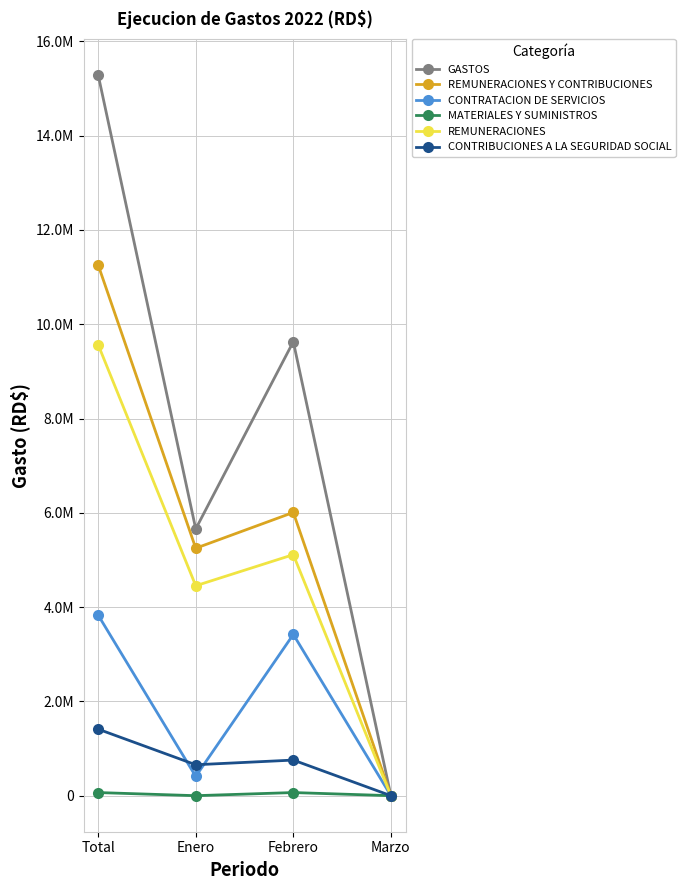

Reading left to right, extract all data points from this chart.

GASTOS: 15287871.6	5658181.4	9629690.2	0.0
REMUNERACIONES Y CONTRIBUCIONES: 11256408.5	5248573.3	6007835.1	0.0
CONTRATACION DE SERVICIOS: 3829880.7	409608.1	3420272.6	0.0
MATERIALES Y SUMINISTROS: 66347.7	0.0	66347.7	0.0
REMUNERACIONES: 9565250.0	4452625.0	5112625.0	0.0
CONTRIBUCIONES A LA SEGURIDAD SOCIAL: 1411158.5	655948.3	755210.1	0.0